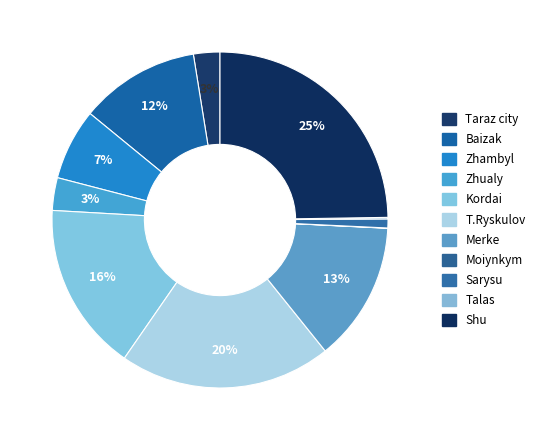

What percentage is the T.Ryskulov slice, to the nearest percent?

20%